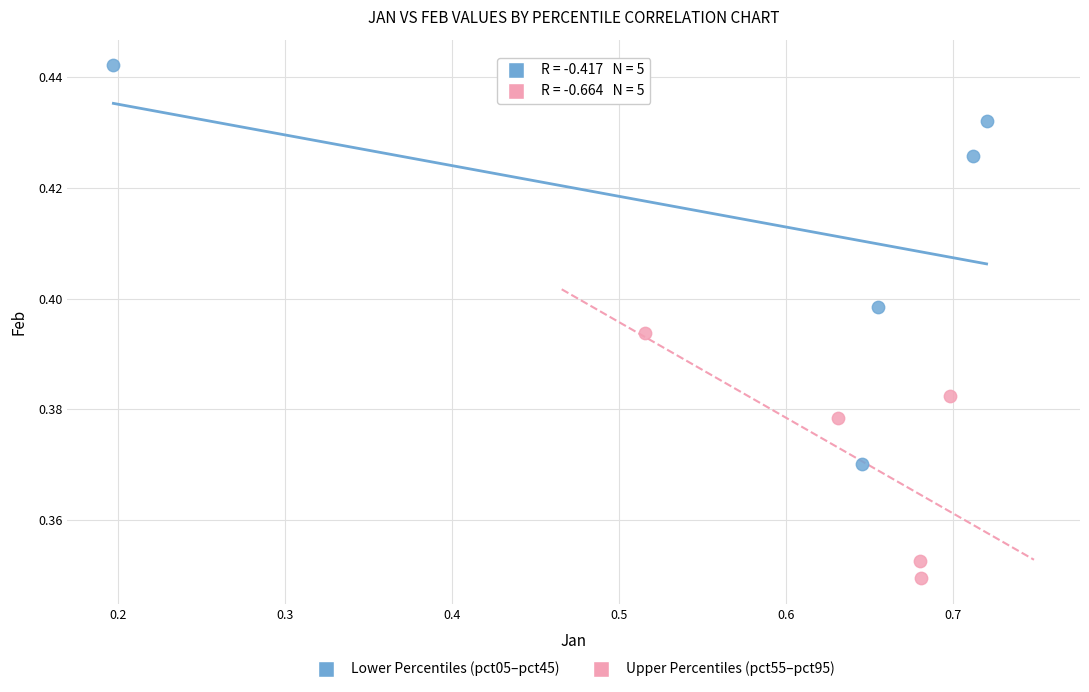

Which series reaches the maximum Y coordinate?

Lower Percentiles (pct05–pct45)